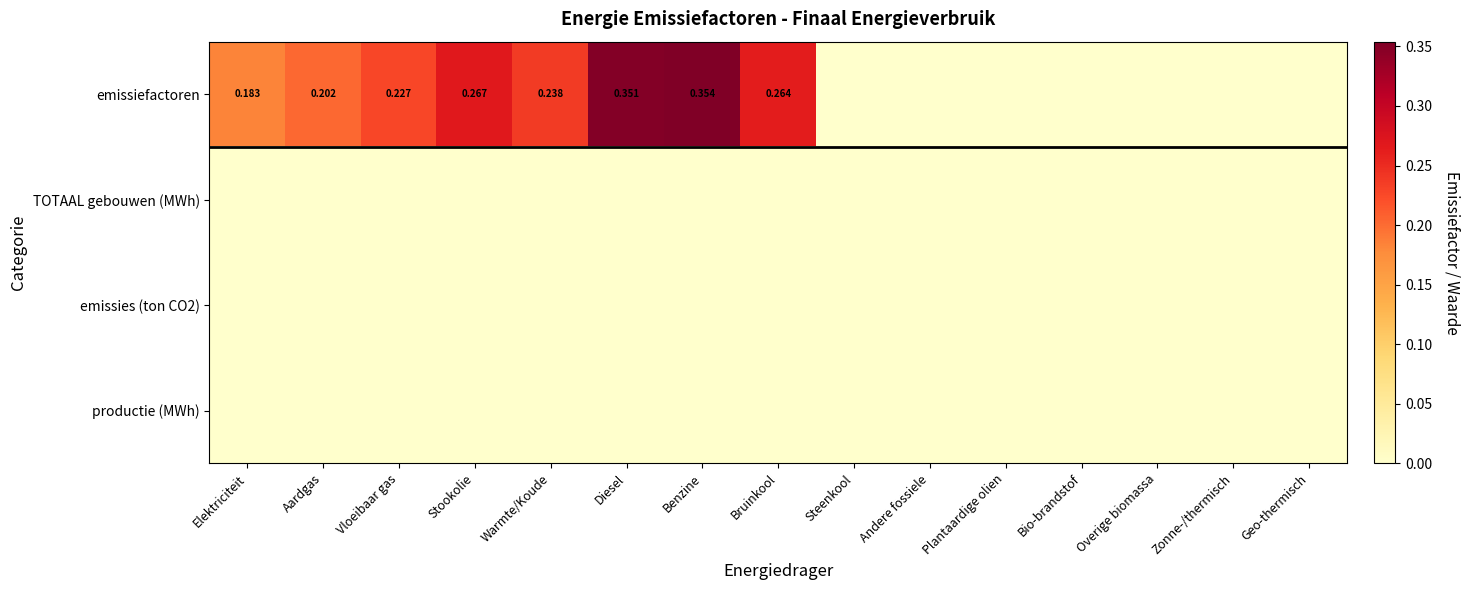

What is the difference between the emissiefactoren values at Andere fossiele and Bruinkool?

0.3